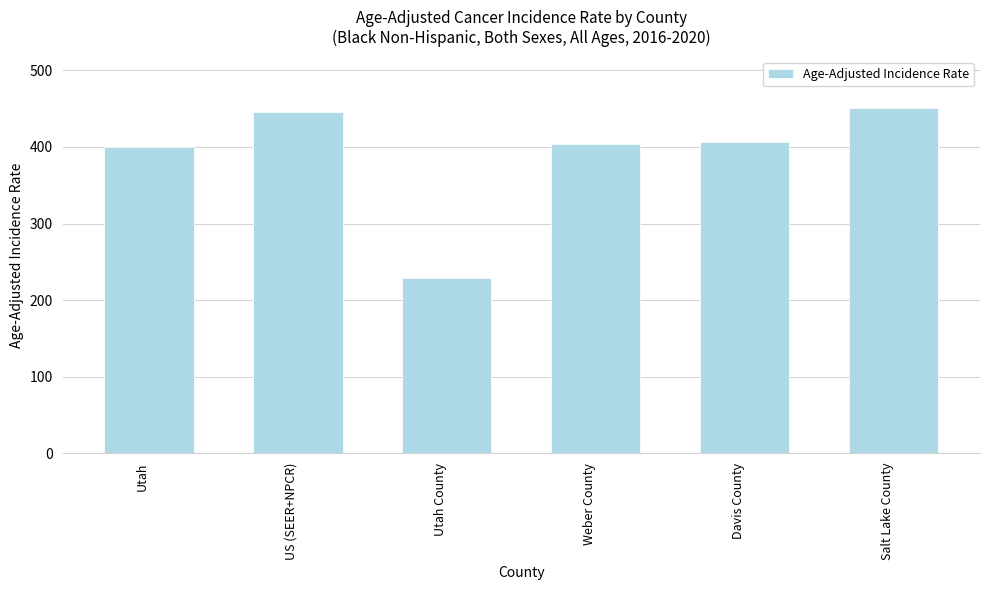

Where does the data first go above 405?

US (SEER+NPCR)